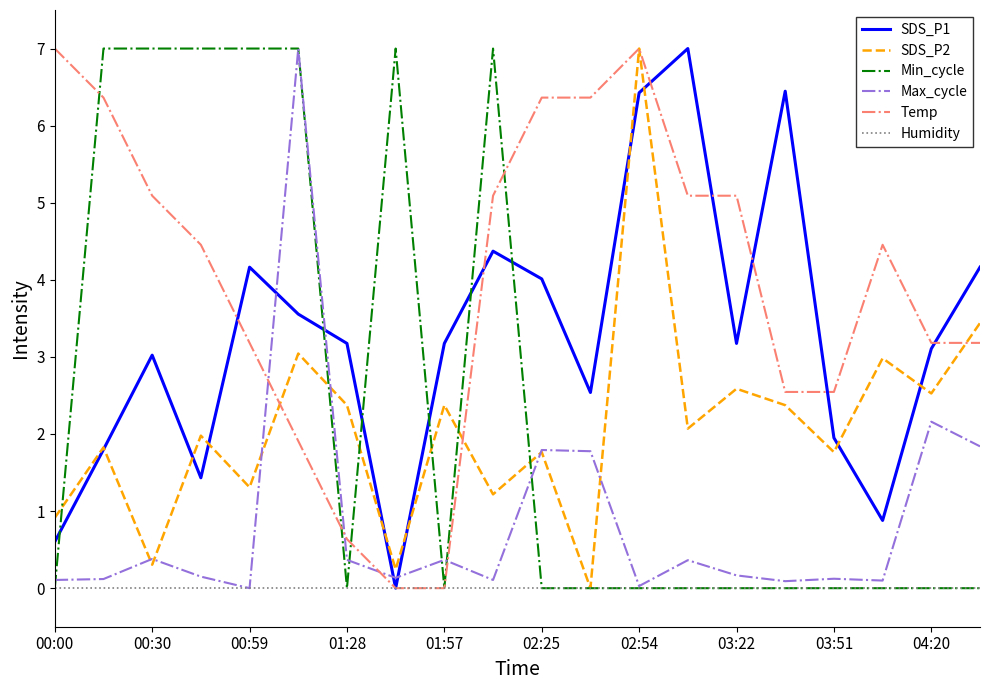

True or false: Max_cycle and SDS_P1 intersect in this chart.

True